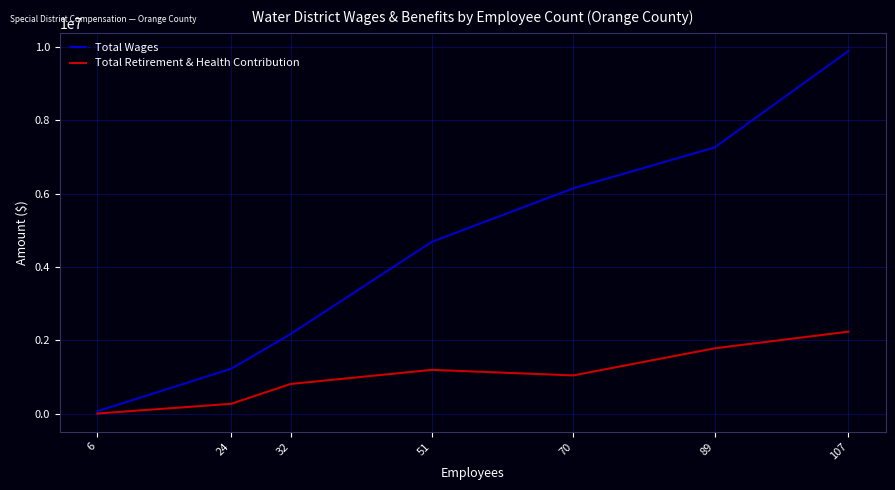

True or false: Total Wages and Total Retirement & Health Contribution intersect in this chart.

False